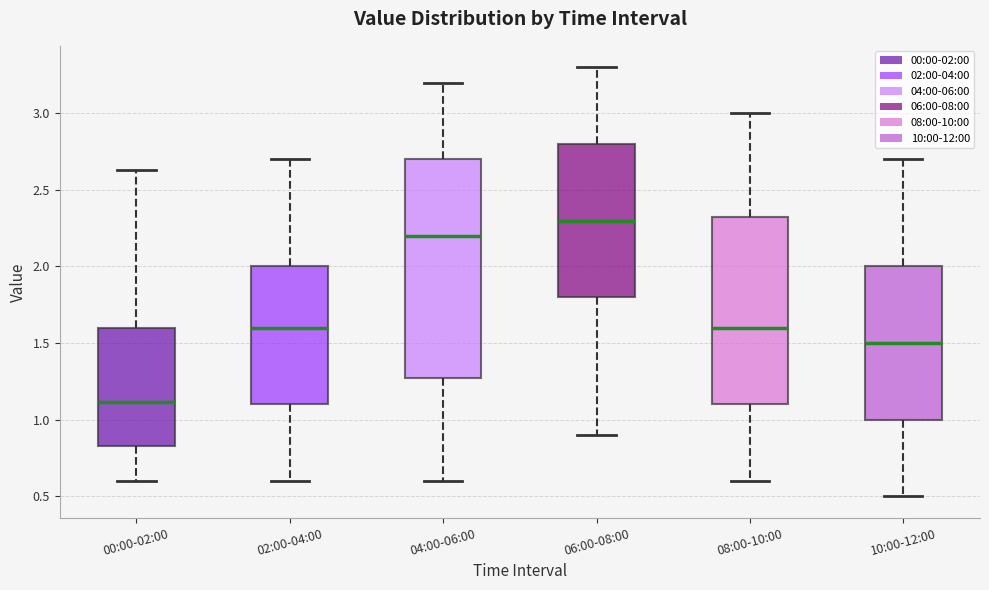

Where does the upper whisker of the box for 00:00-02:00 end on the y-axis? The values are not printed on the chart, so give them approximately, as read against the axis.

2.65